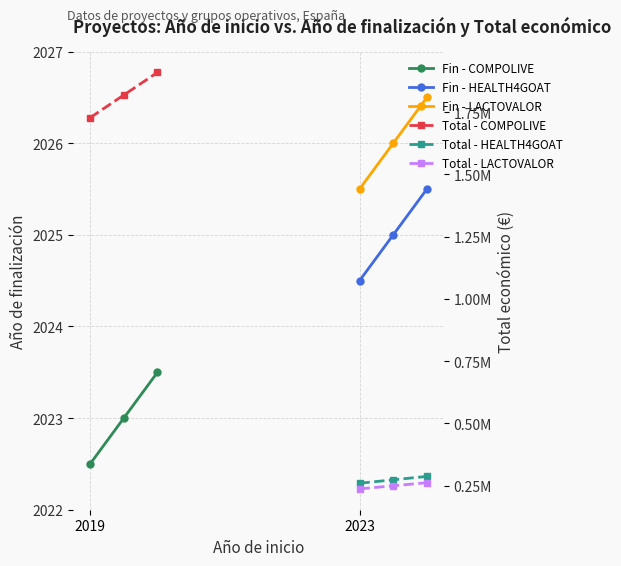

What is the sum of the Fin - HEALTH4GOAT values at 2023 and 2019?

4049.5